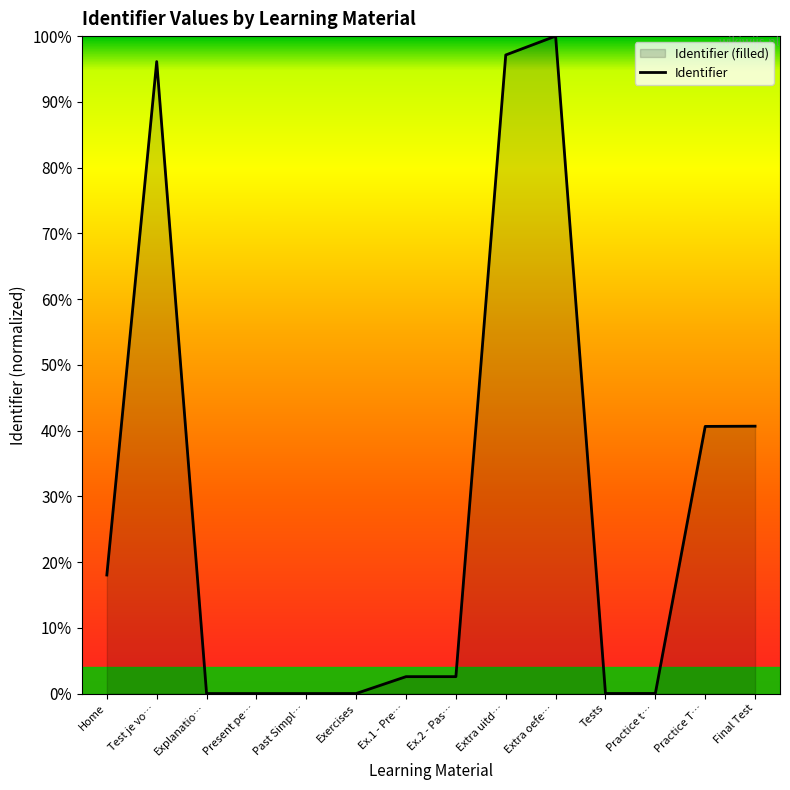

What is the sum of all values?

4.0